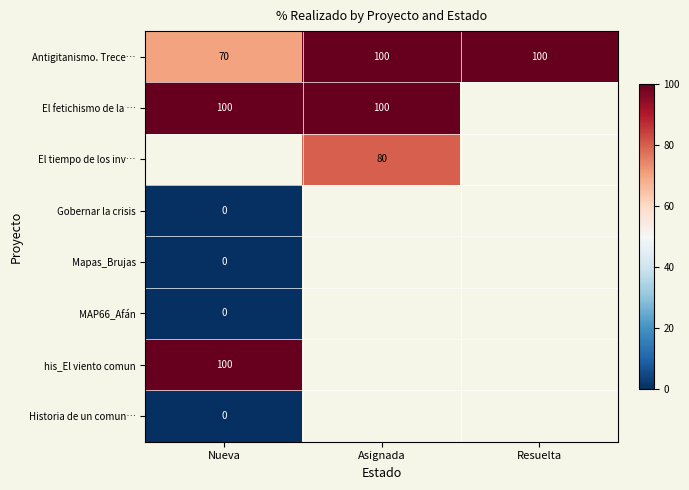

Is the value of Gobernar la crisis at Nueva greater than the value of El fetichismo de la … at Asignada?

No